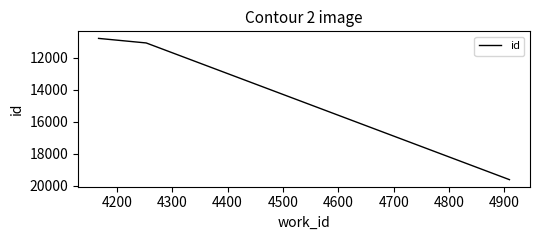

What is the minimum value shown in the chart?

10784